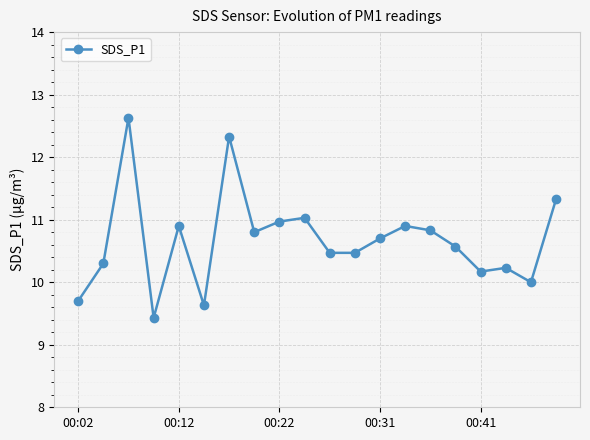

True or false: the data has more than 0 interior local peaks.

True